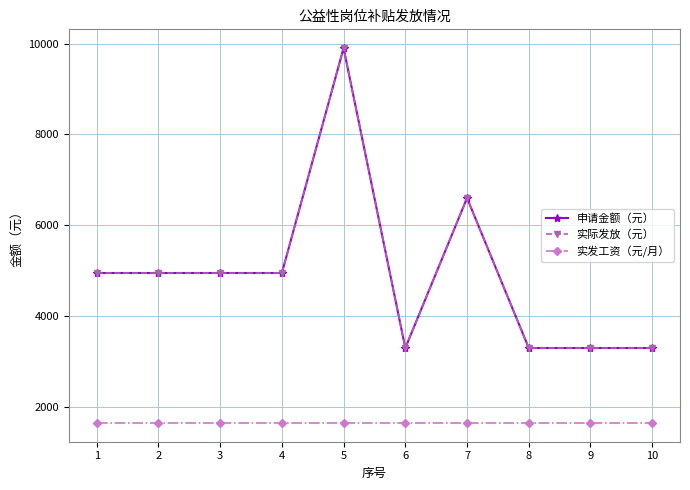

Reading right to left, transcribe all the data shown in this chart.

申请金额（元）: 10=3300	9=3300	8=3300	7=6600	6=3300	5=9900	4=4950	3=4950	2=4950	1=4950
实际发放（元）: 10=3300	9=3300	8=3300	7=6600	6=3300	5=9900	4=4950	3=4950	2=4950	1=4950
实发工资（元/月）: 10=1650	9=1650	8=1650	7=1650	6=1650	5=1650	4=1650	3=1650	2=1650	1=1650